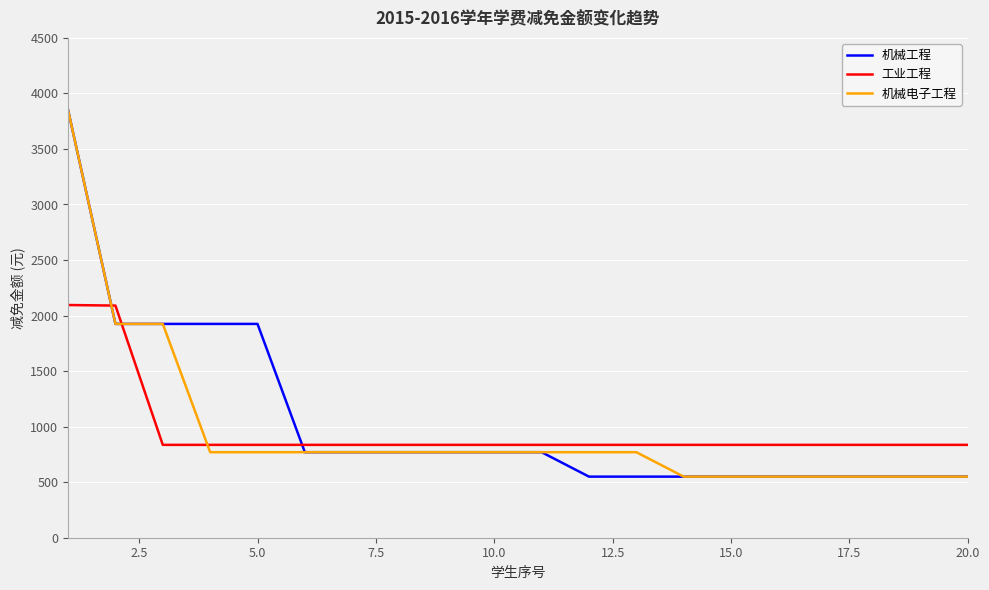

How many lines are shown in the chart?

3